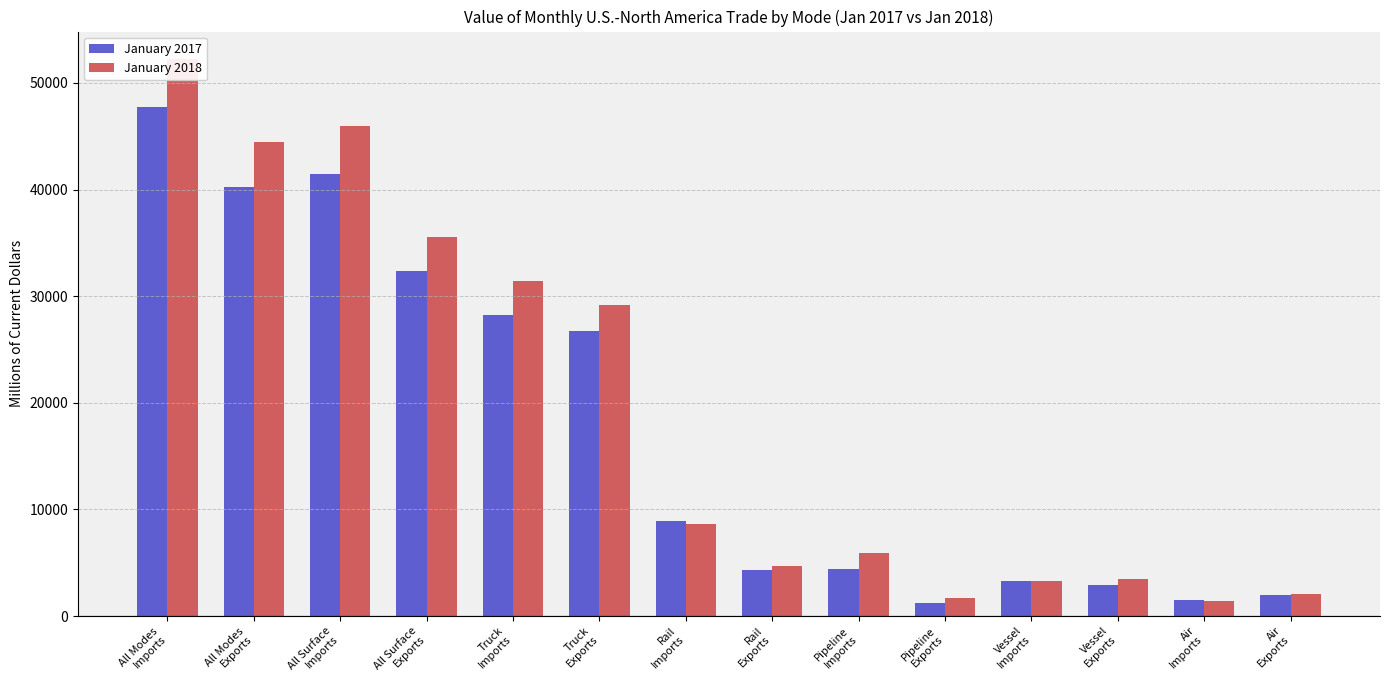

At which category does the chart reach its peak across all series?

All Modes
Imports